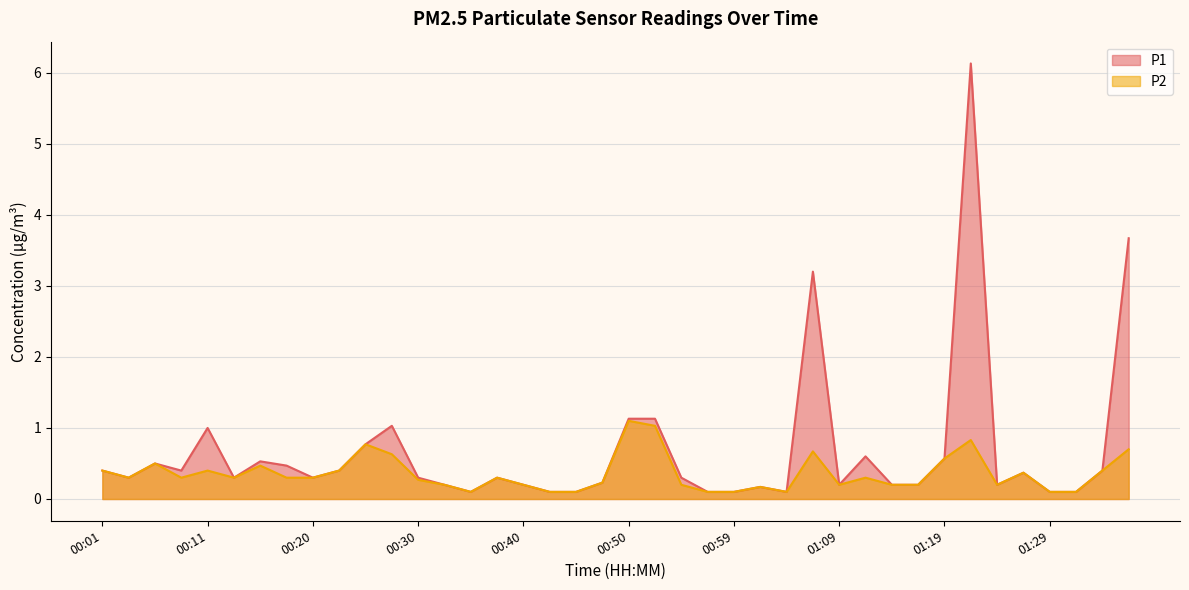

Where is the first local minimum for P1?

00:03